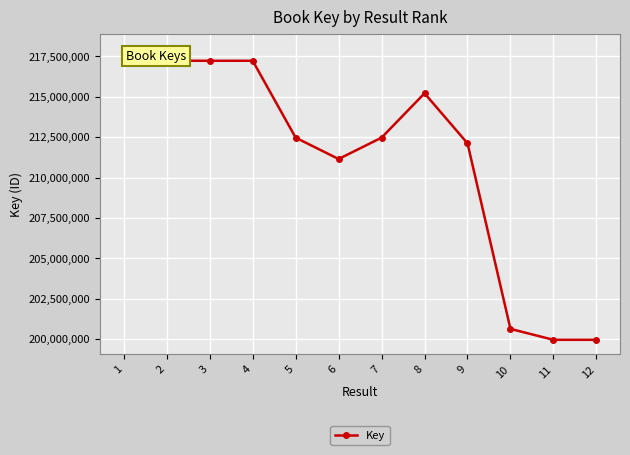

What is the value of the 3rd point from the left?

217223547